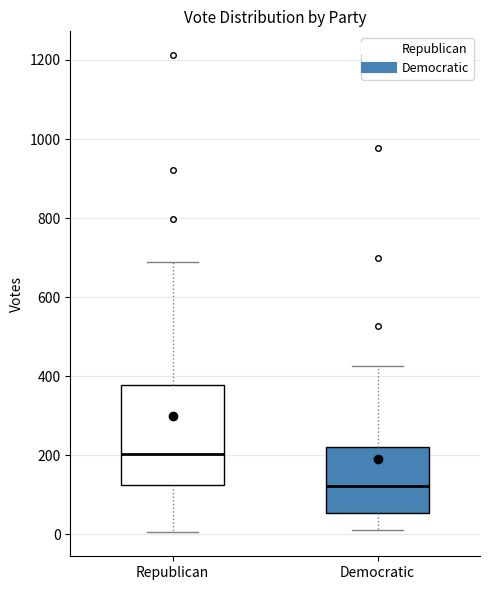

Which box has the highest median line?

Republican